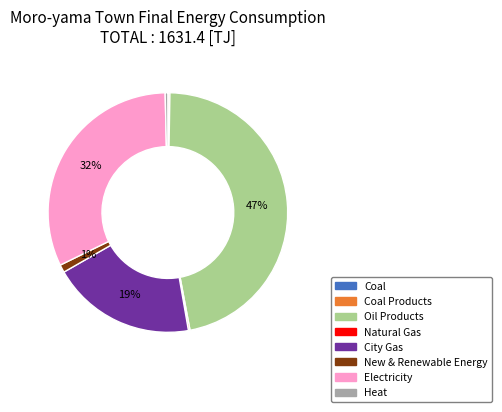

Is there any slice that represents more than half of the pie?

No